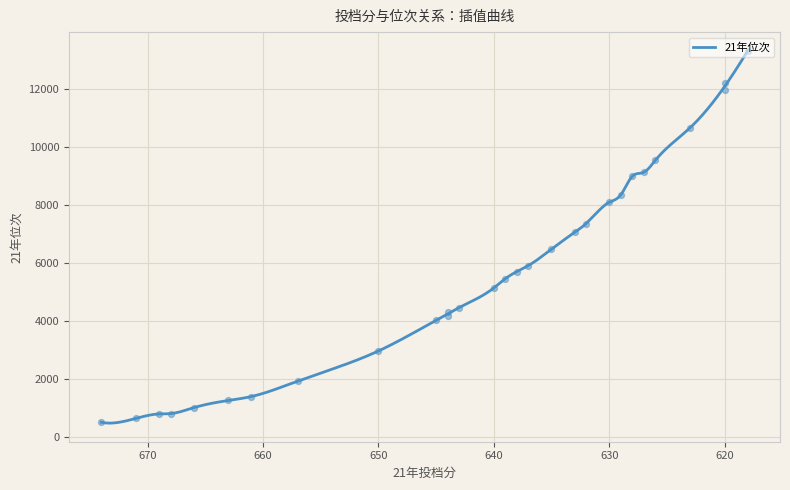

Approximately how many times larger is the value at 630 compared to 620?

0.7